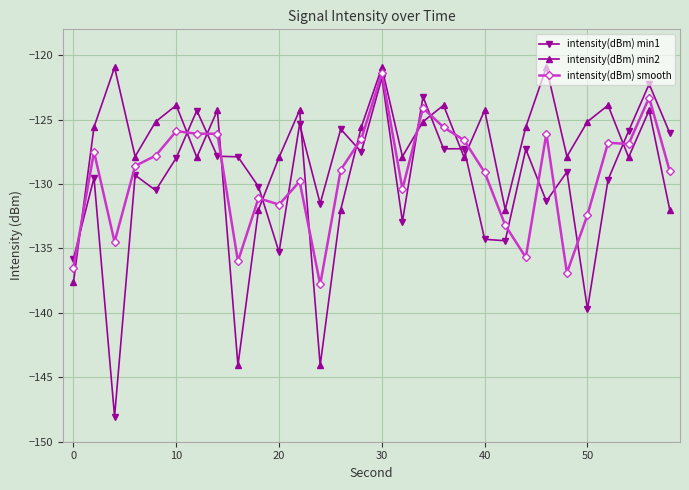

Which series has the largest total across all categories?

intensity(dBm) min2